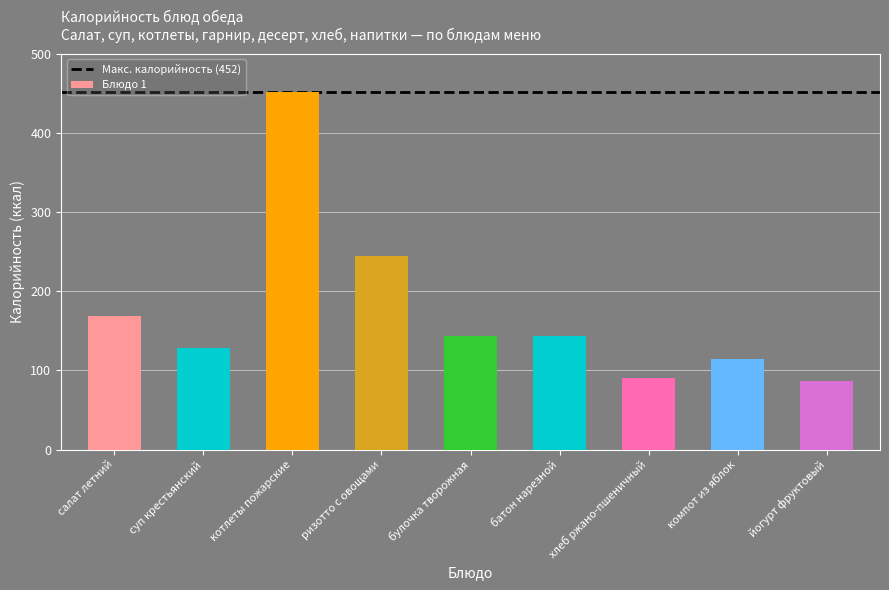

What is the label of the 1st bar from the left?

салат летний